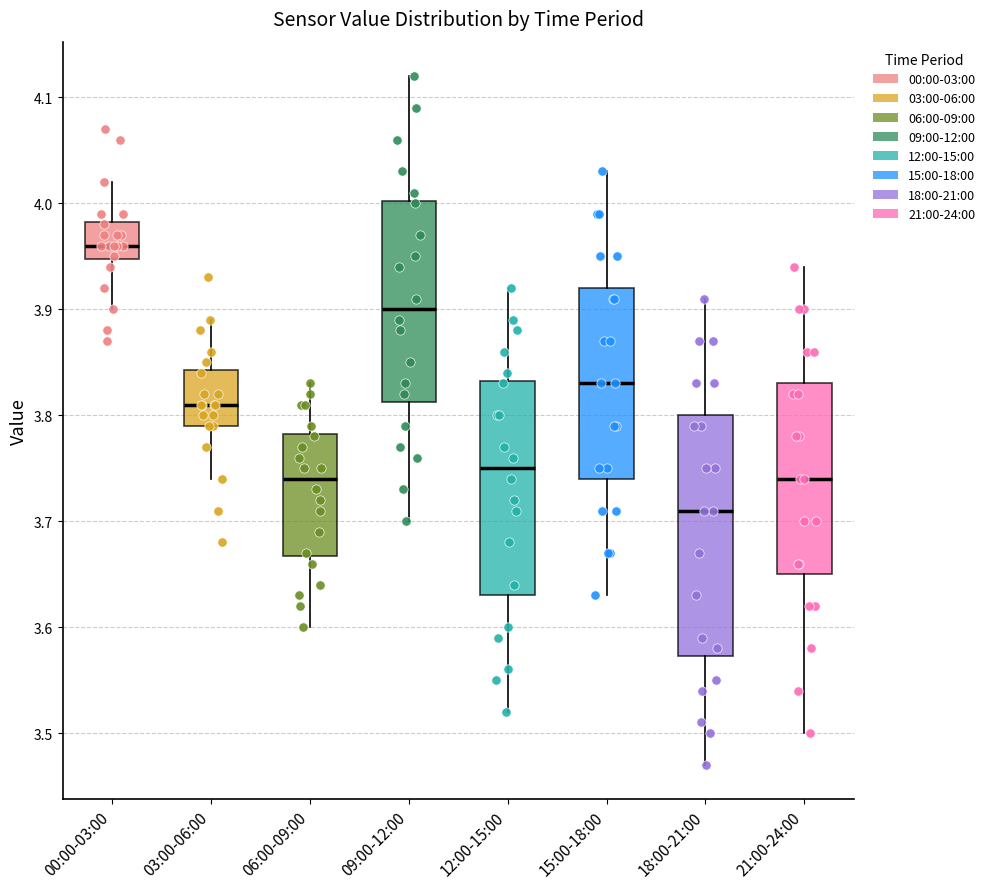

Where does the lower whisker of the box for 21:00-24:00 end on the y-axis? The values are not printed on the chart, so give them approximately, as read against the axis.

3.50